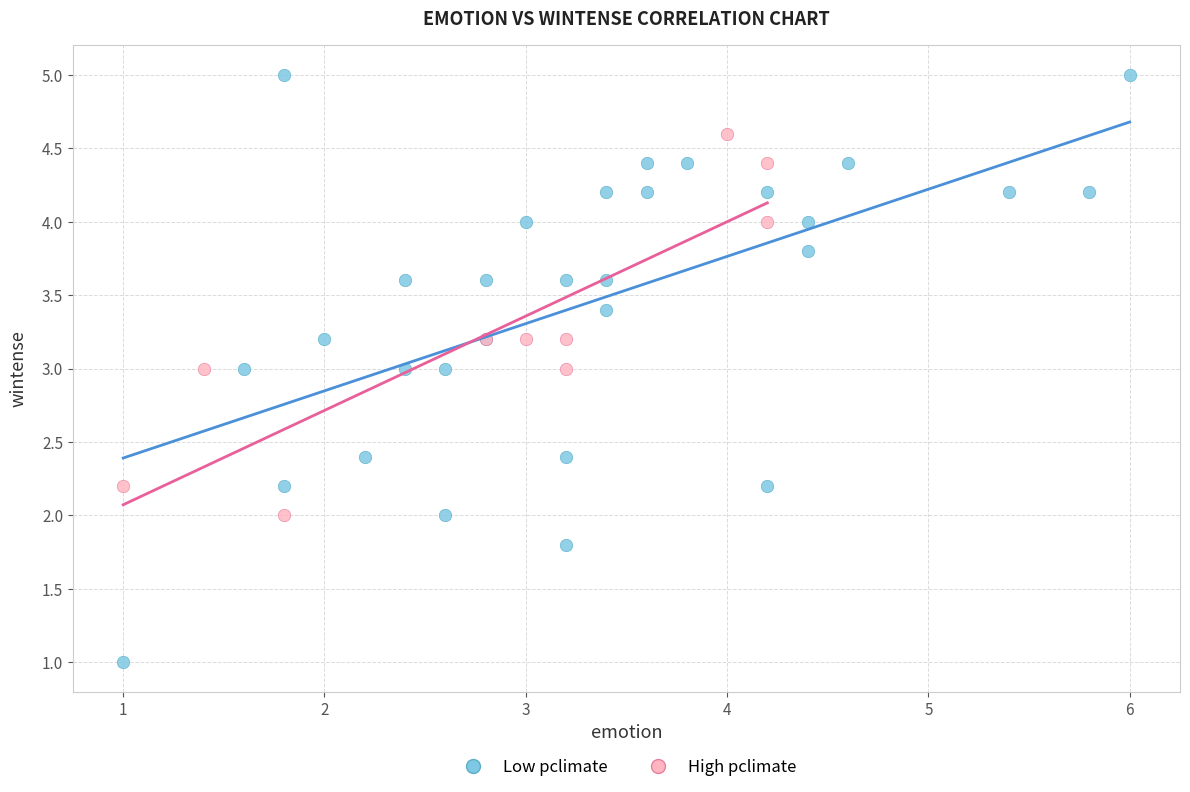

Which series reaches the minimum Y coordinate?

Low pclimate